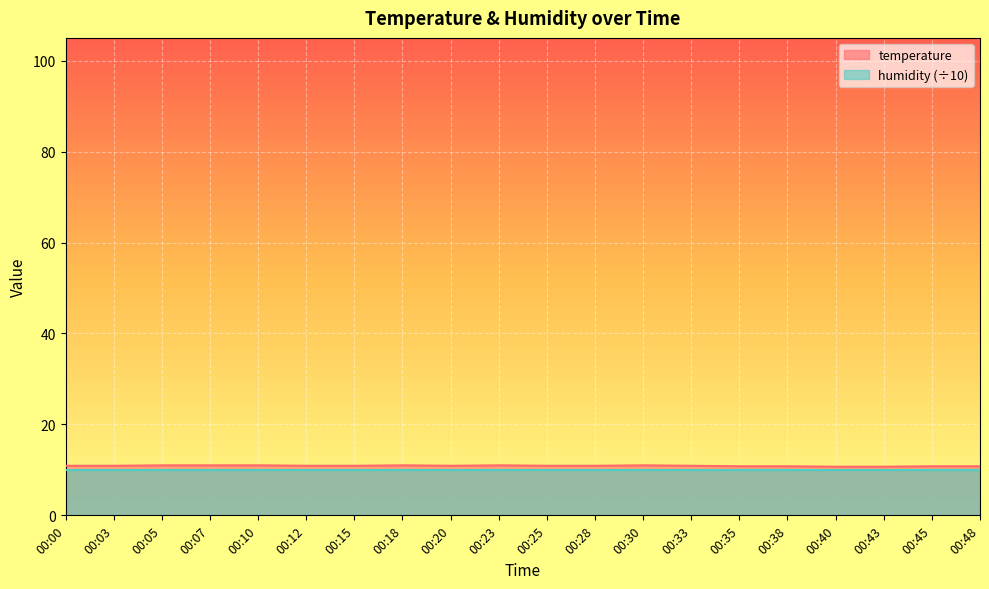

What is the approximate value at 00:15?

10.9